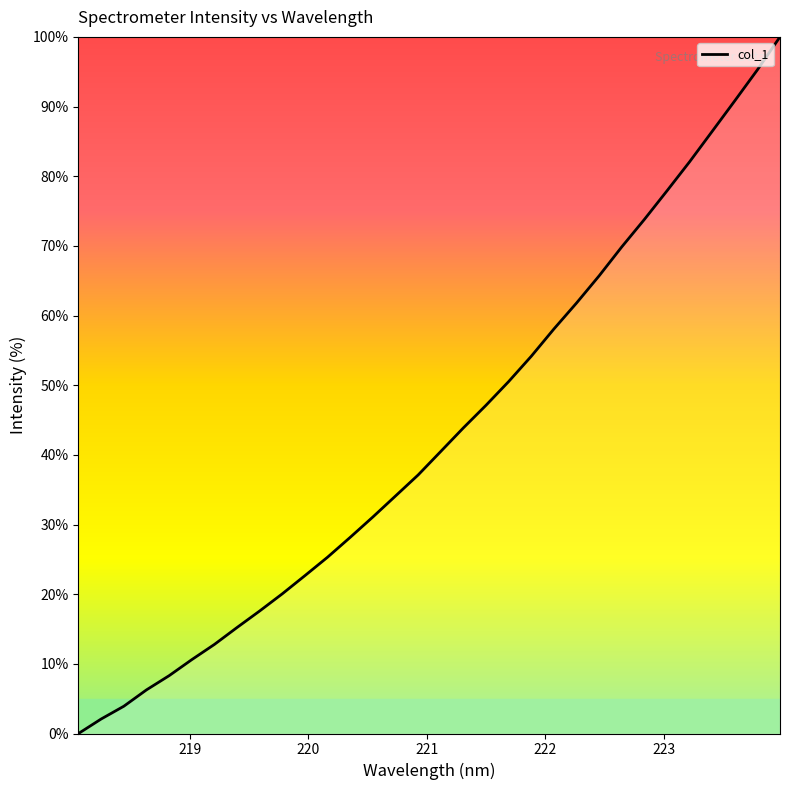

How many values are below 40?

16